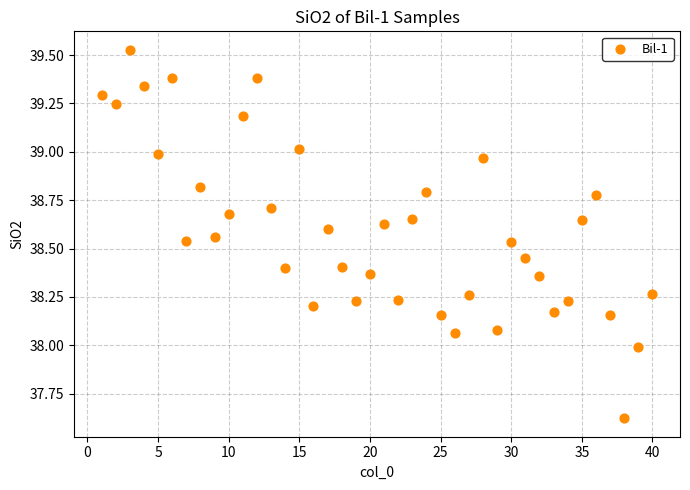

What is the range of Y values (max minus min)?

1.9